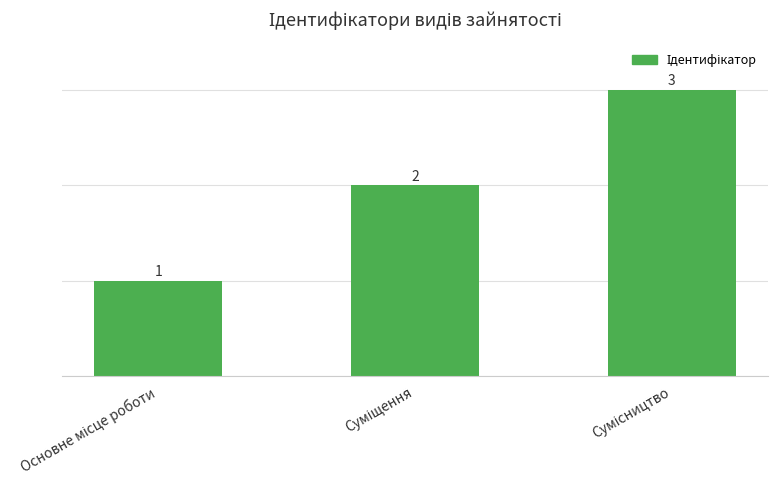

What is the value of the 3rd bar from the left?

3